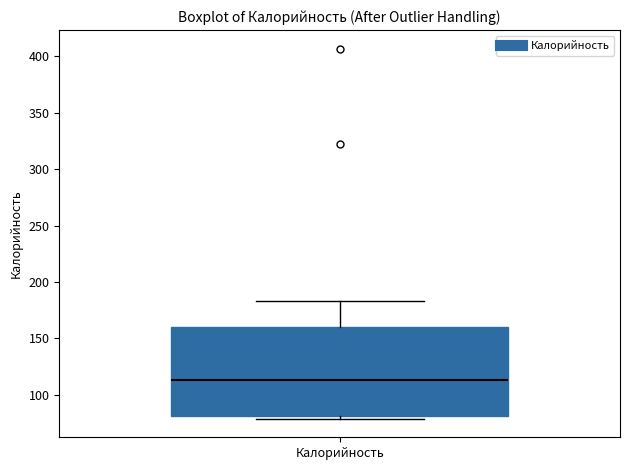

Transcribe this box plot: give where the median line is, the range the box spans, and where the two whiskers end, as read against the y-axis. The values are not printed on the chart, so give them approximately, as read against the axis.

median 115, box 80 to 160, whiskers 80 (just below the box's lower edge) to 185